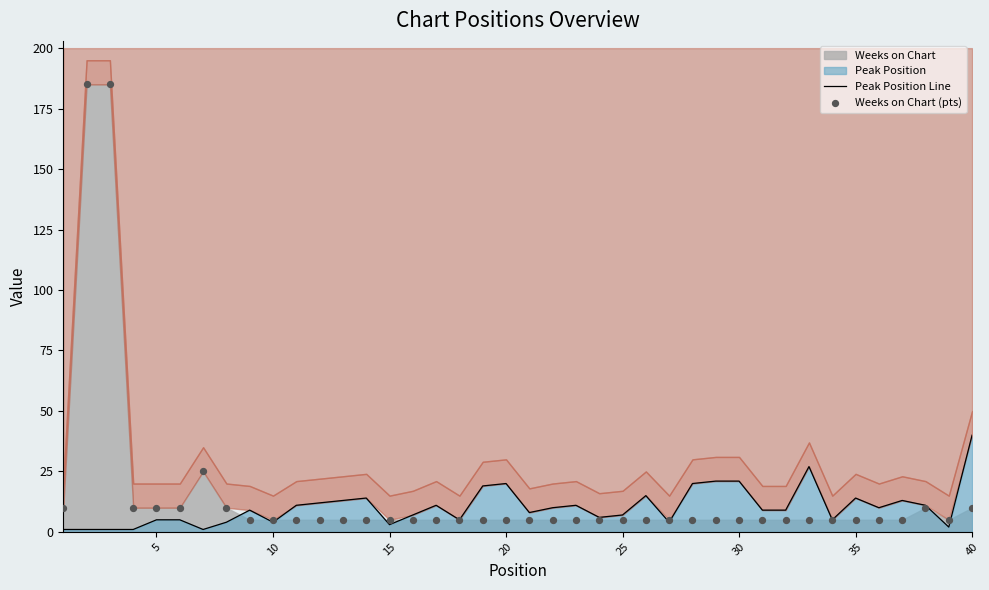

Which series has the largest total across all categories?

Weeks on Chart (pts)